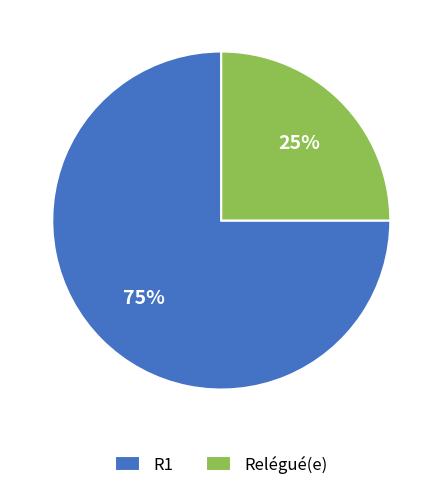

What is the ratio of the value at Relégué(e) to the value at R1?

0.3